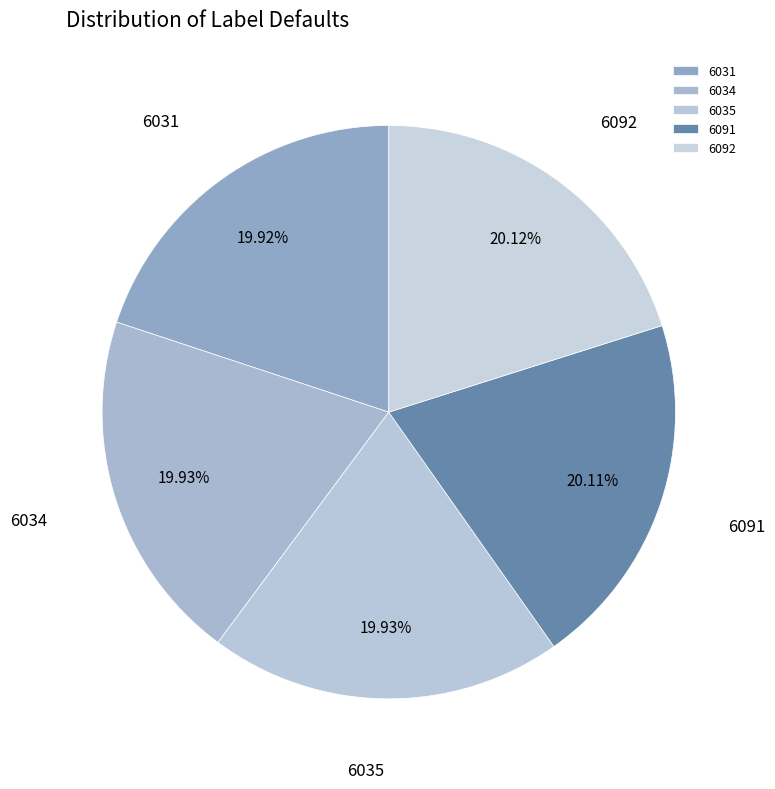

To the nearest percent, what percentage of the pie is 6092?

20%